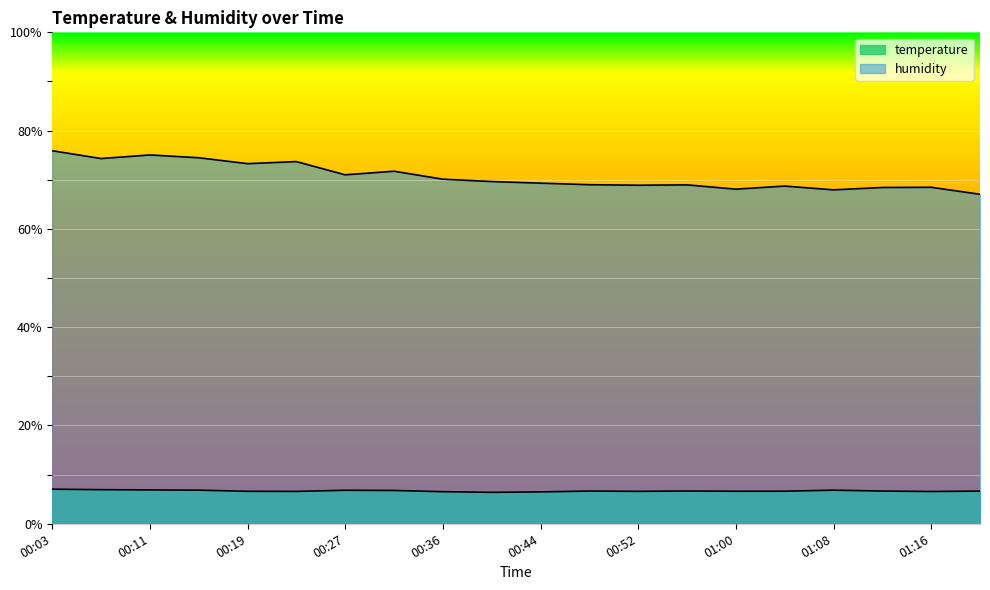

How many series are shown in this chart?

2